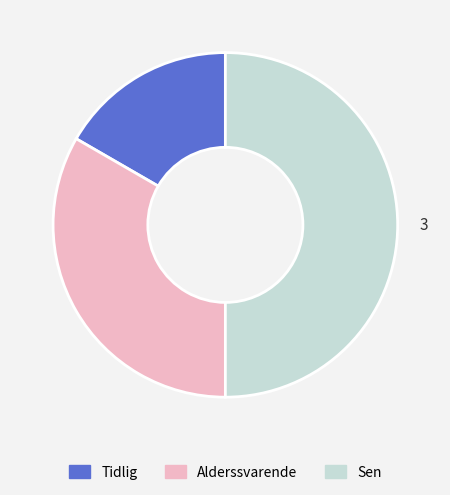

What is the largest slice in the pie chart?

Sen